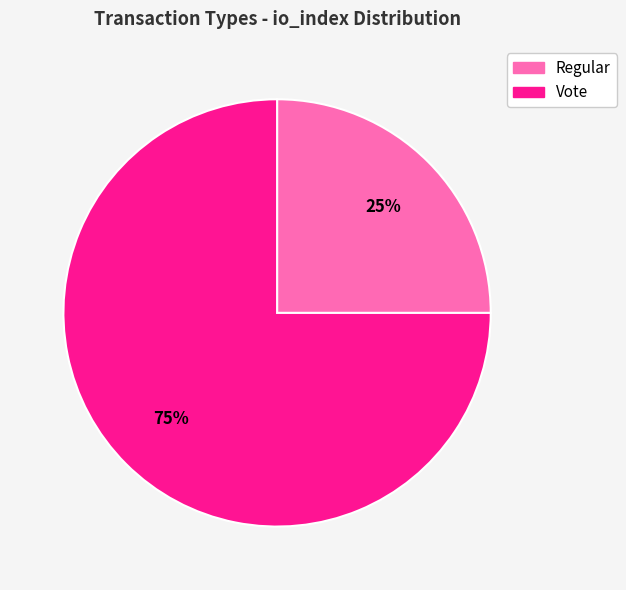

Which has a higher value, Regular or Vote?

Vote